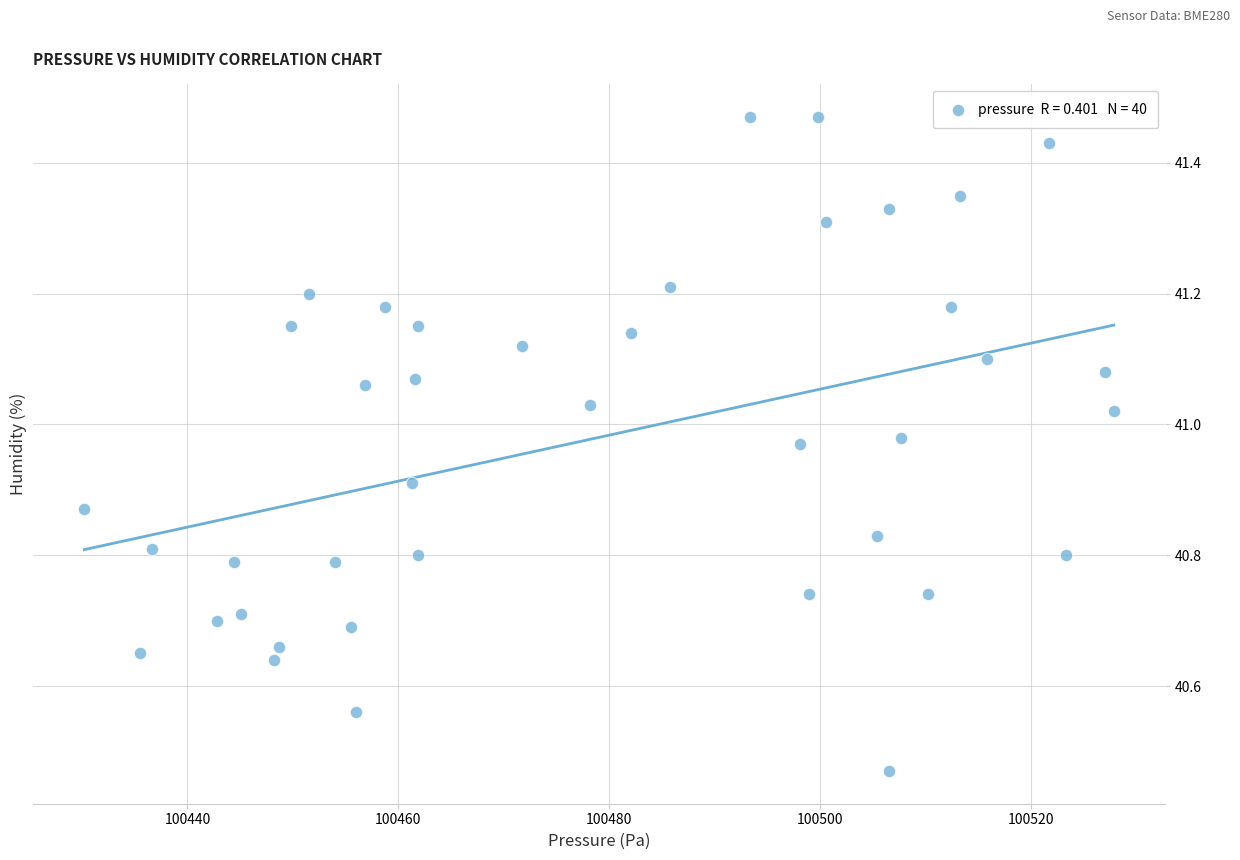

What is the range of X values (max minus min)?

97.6